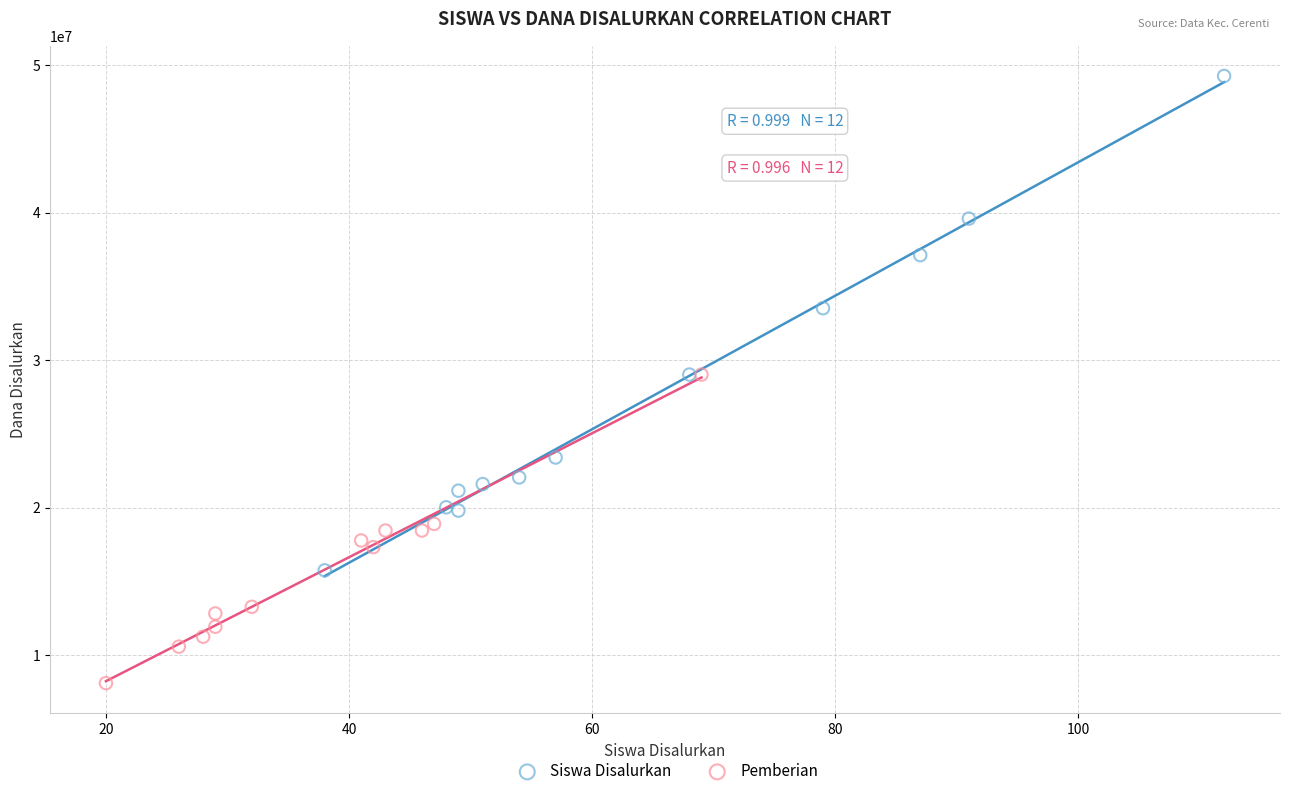

Which series contains the lowest Y value?

Pemberian